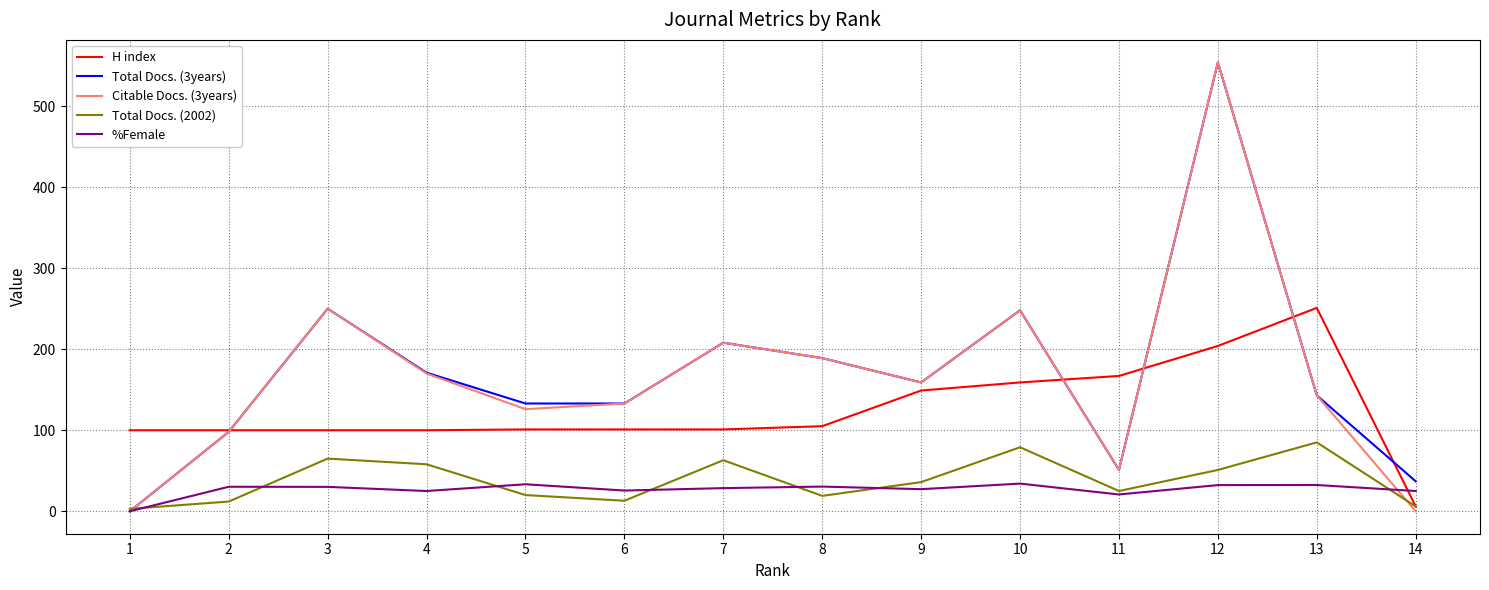

Is it true that Citable Docs. (3years) equals 0.0 at 1?

True